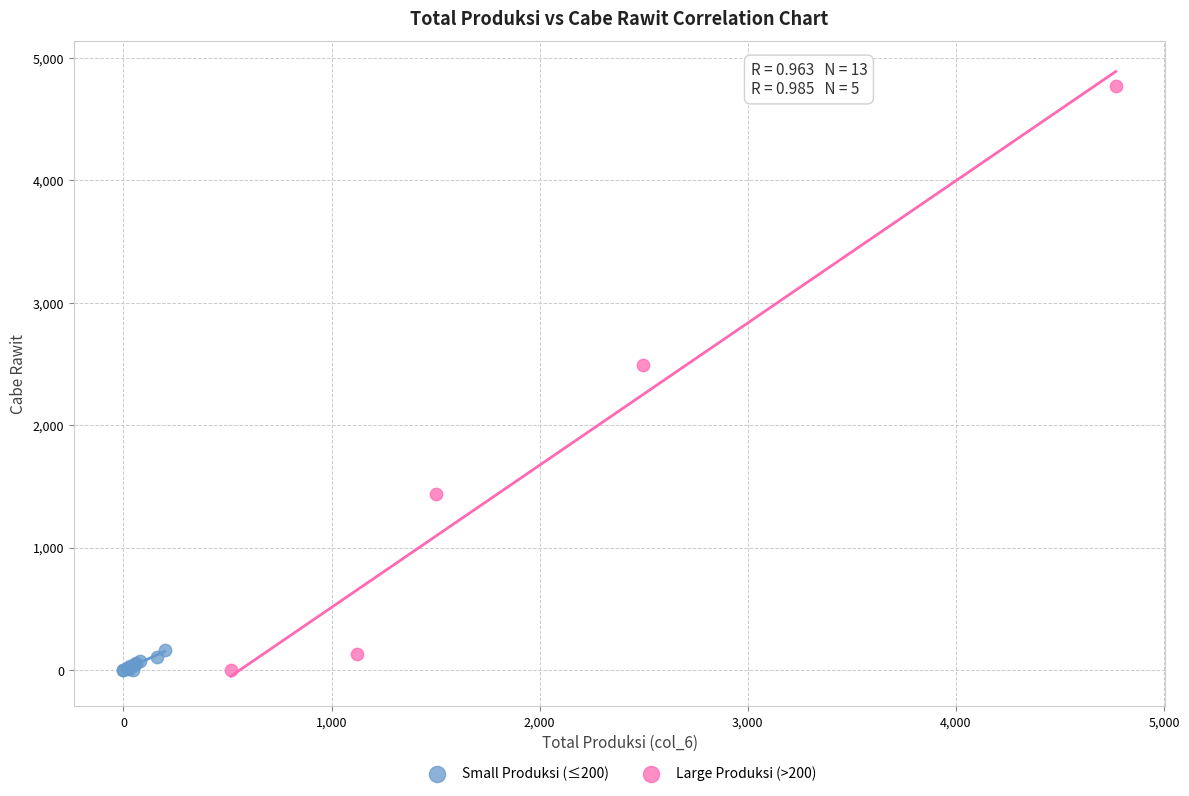

Which series contains the highest Y value?

Large Produksi (>200)